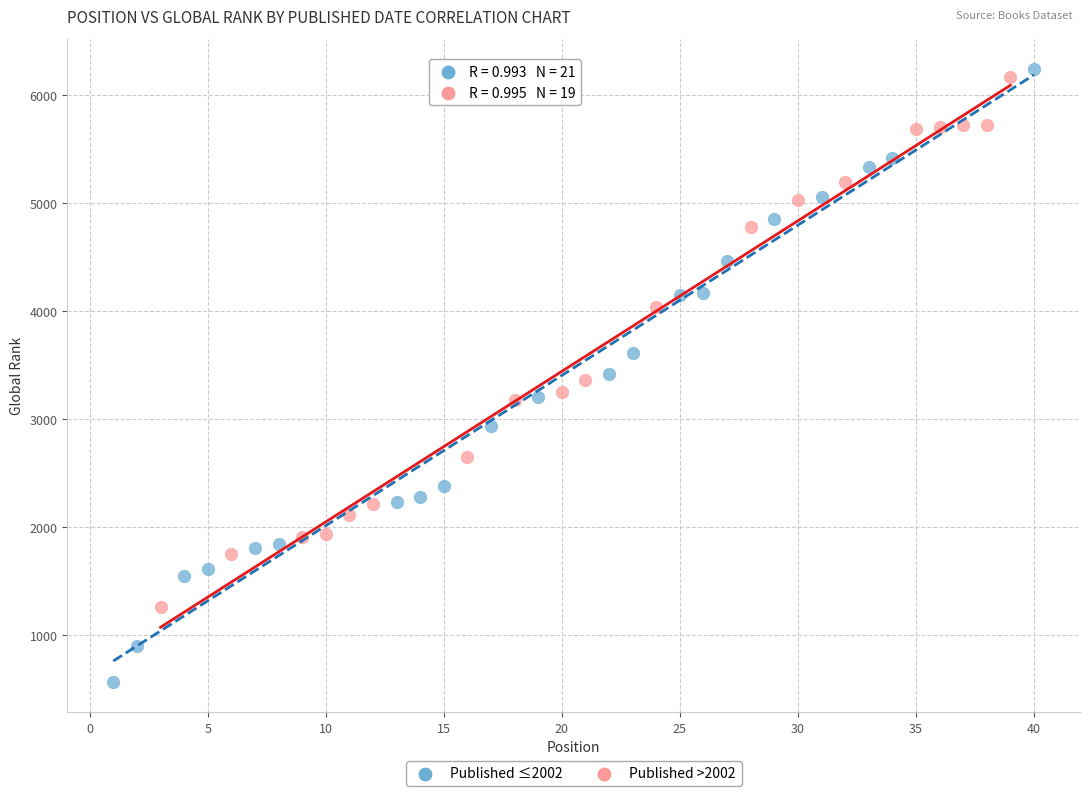

Which series contains the lowest Y value?

Published ≤2002